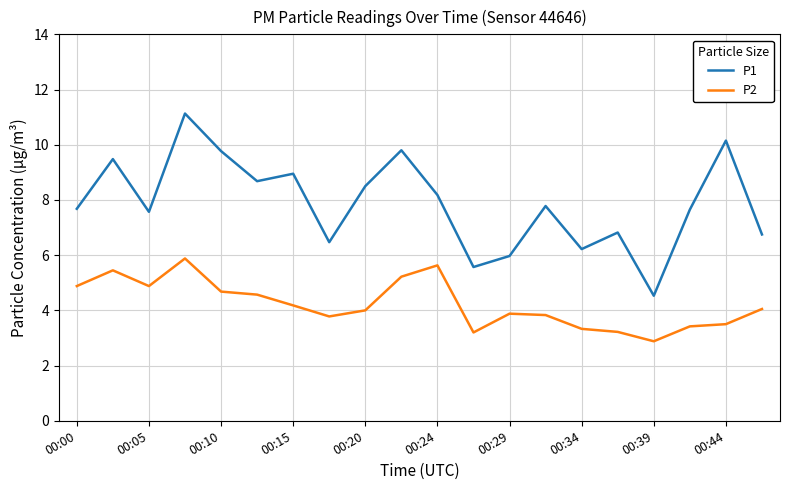

True or false: P2 and P1 cross at least once.

False